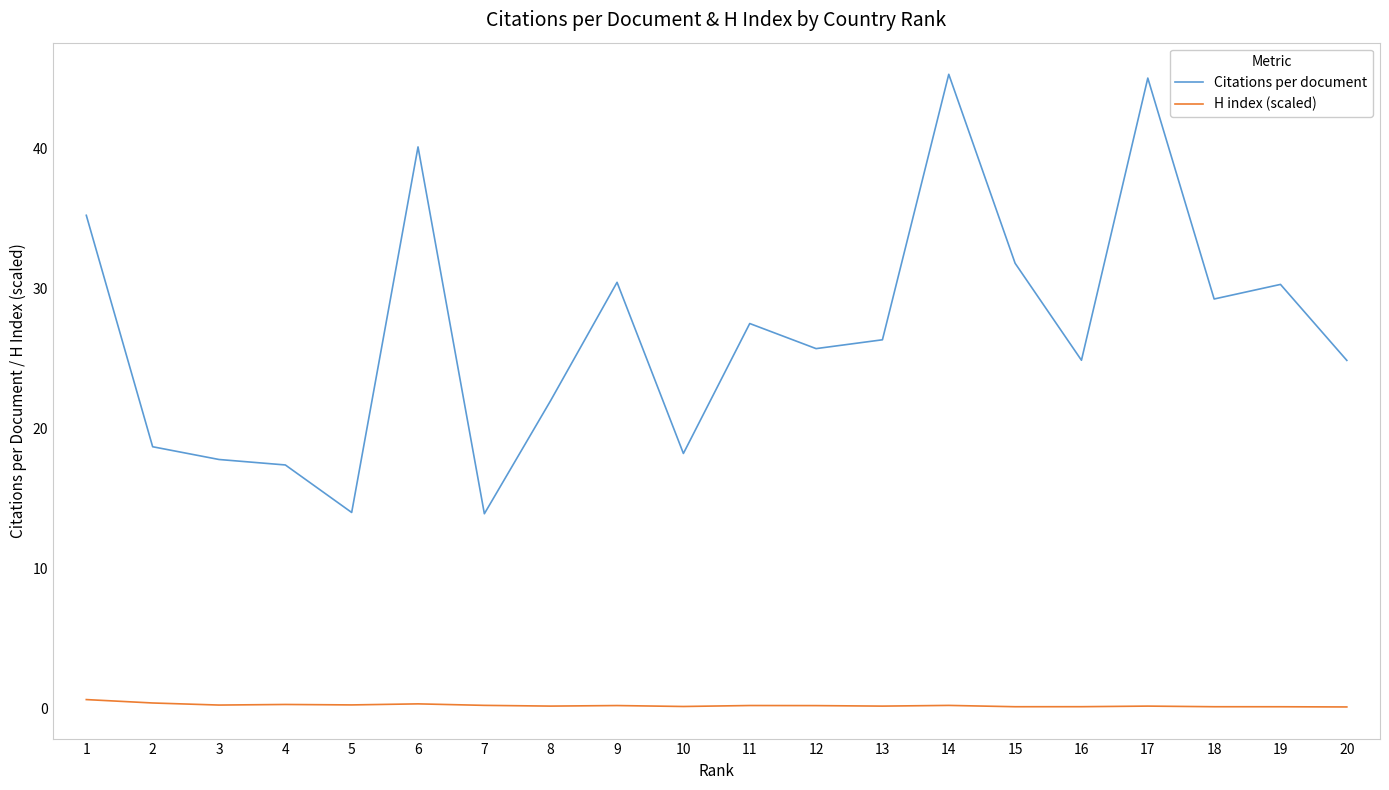

Which series has the widest spread of values?

Citations per document